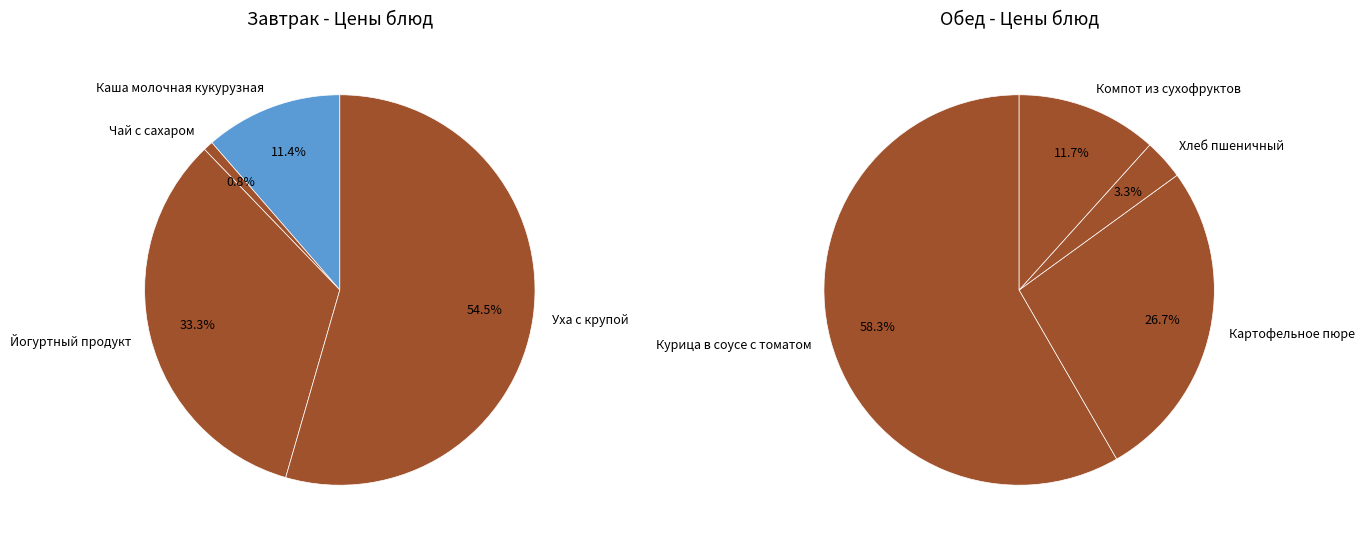

Which slice is the smallest?

Чай с сахаром